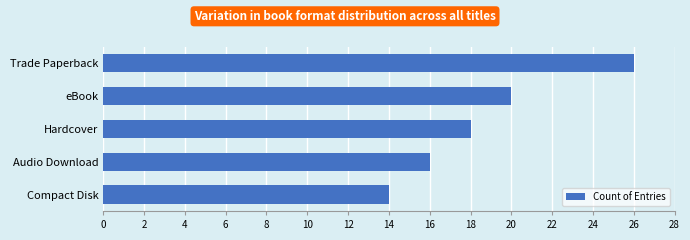

Are the bars horizontal?

Yes